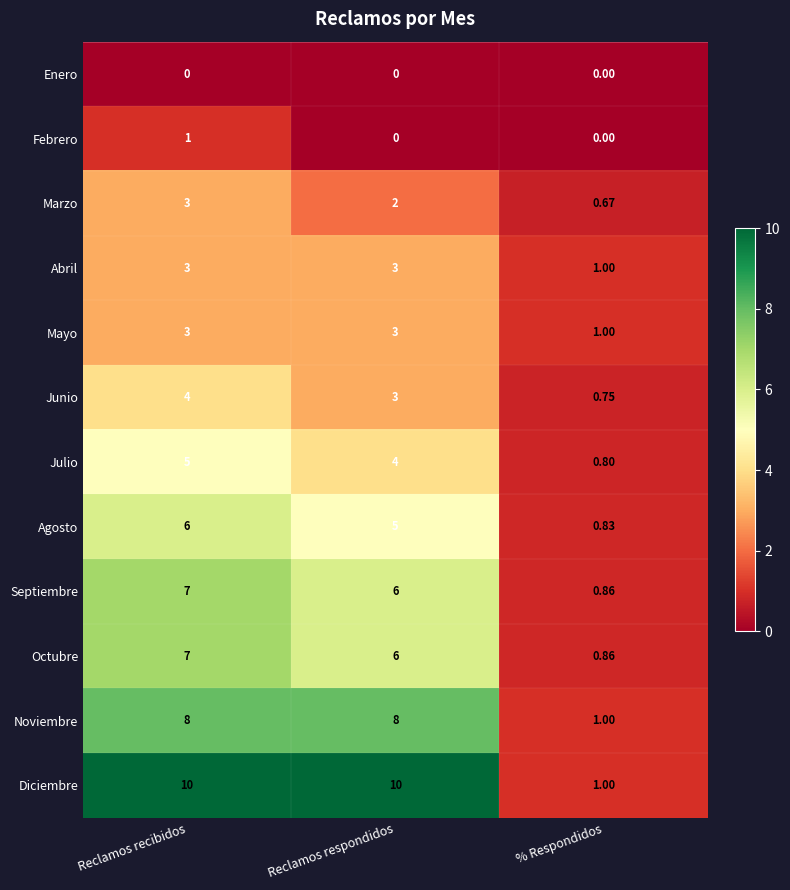

At which category is the sum across all series the highest?

Reclamos recibidos